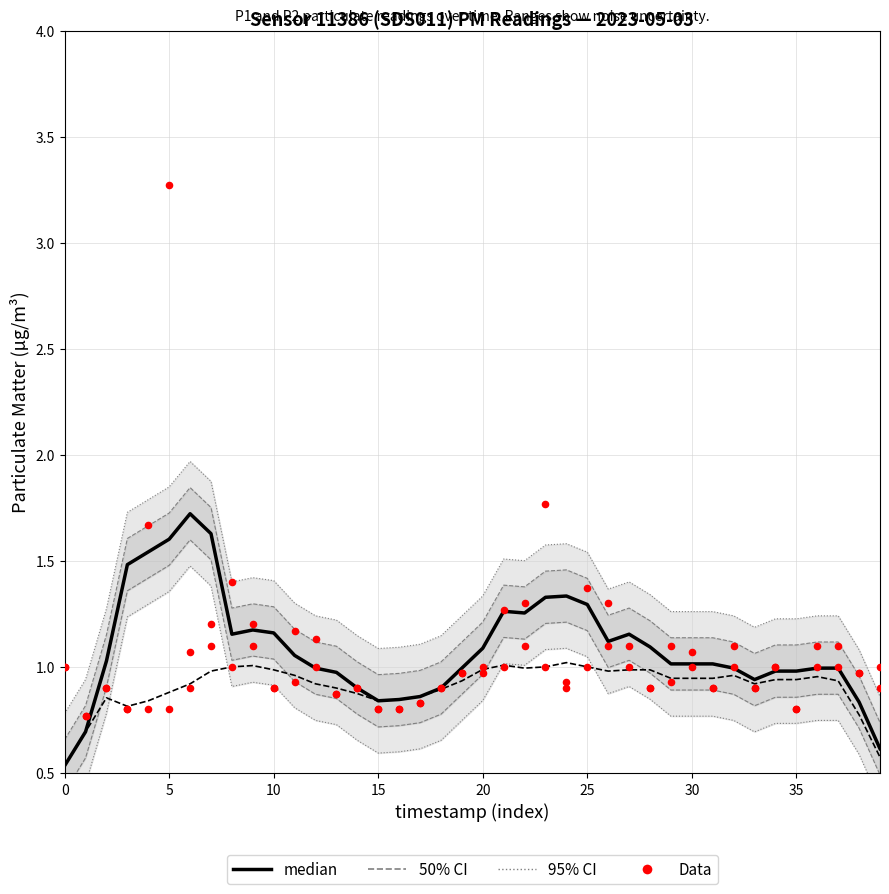

Which series reaches the minimum Y coordinate?

95% CI